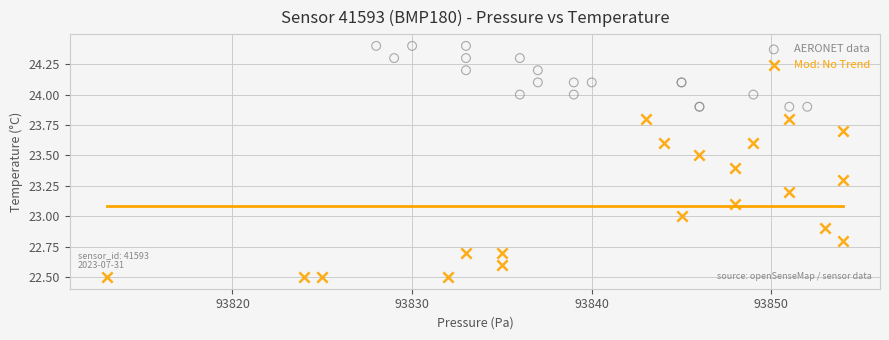

What are all the series names shown in the legend?

AERONET data, Mod: No Trend